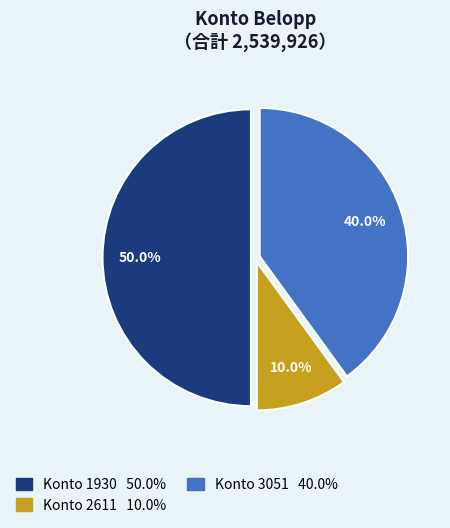

How many slices are in this pie chart?

3